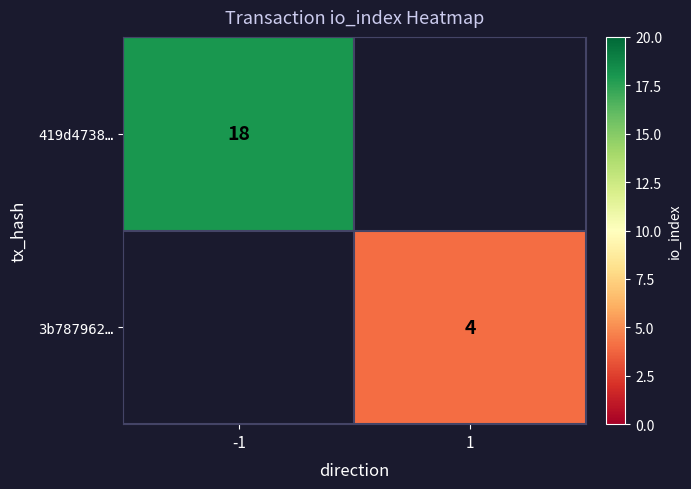

Is it true that 3b787962… equals 4 at 1?

True